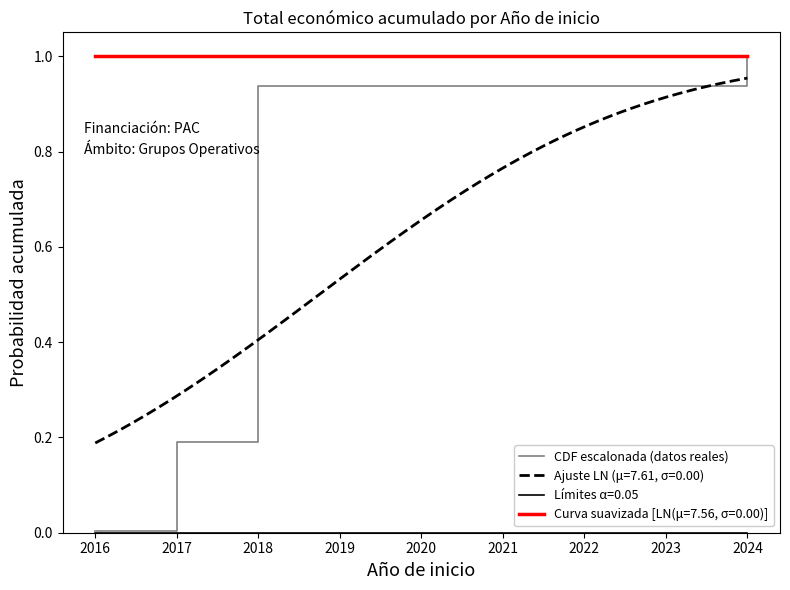

Does the chart display data point markers on the line(s)?

No